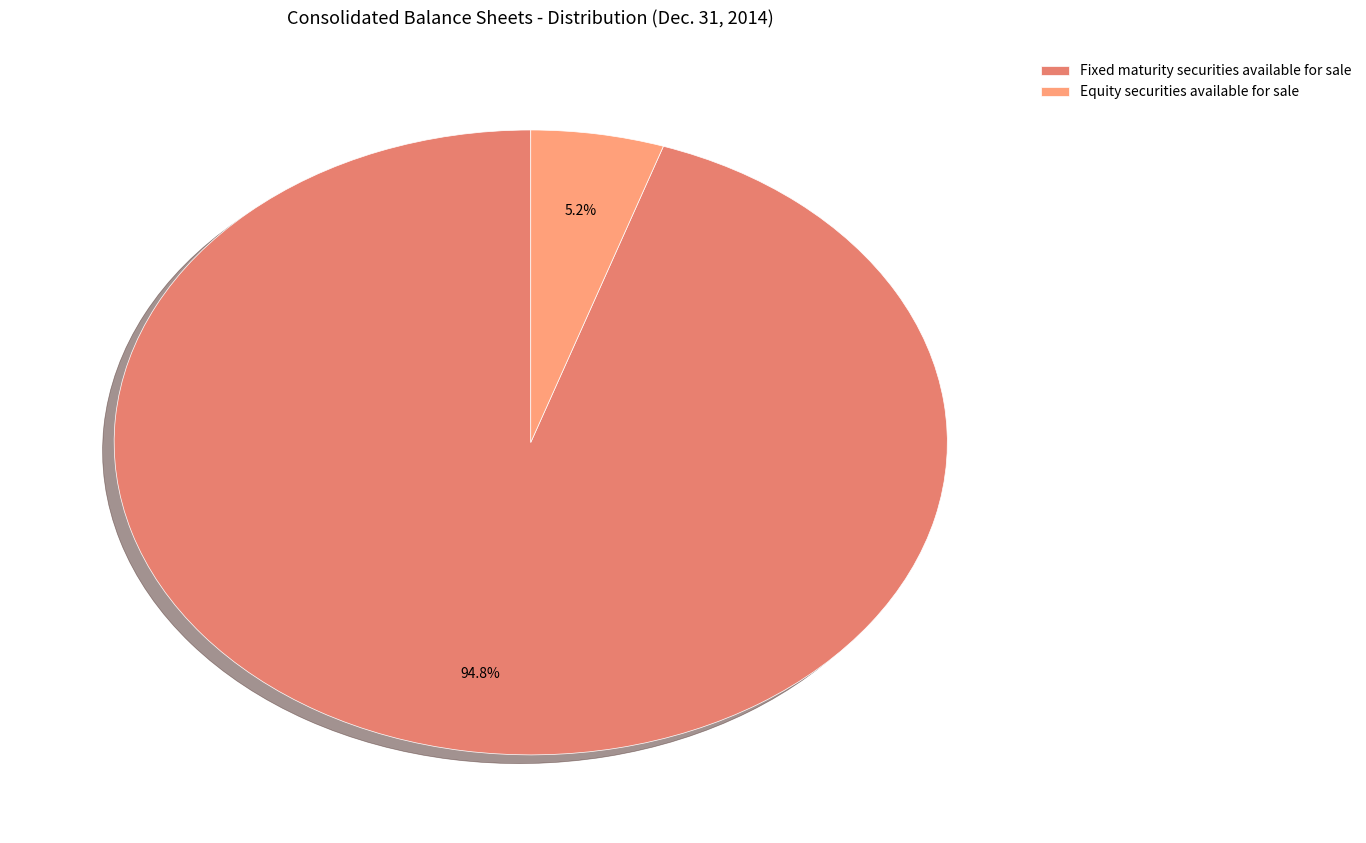

How many slices are in this pie chart?

2